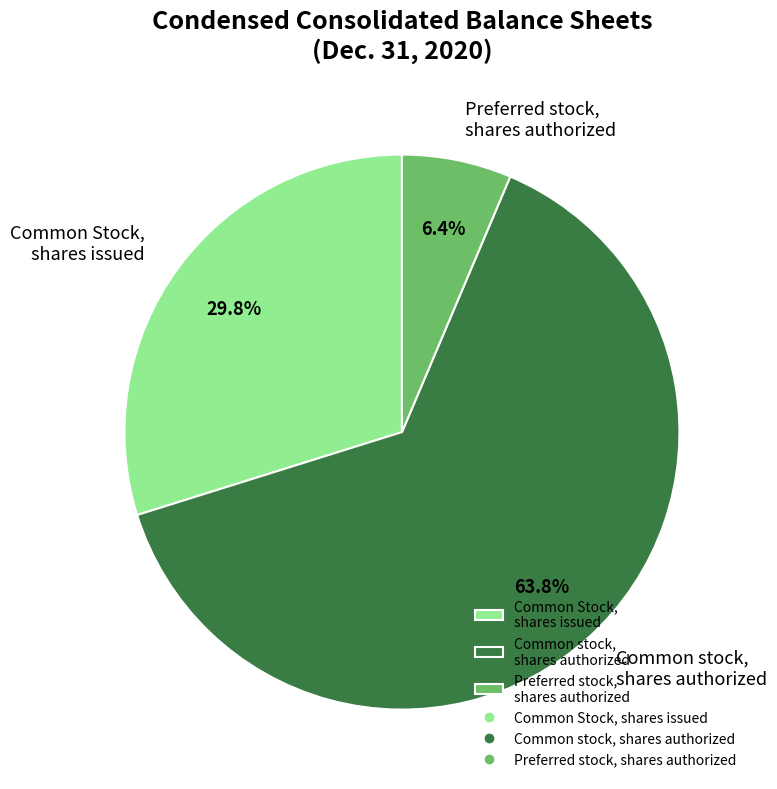

What percentage do Common Stock, shares issued and Common stock, shares authorized together represent?

93.6%